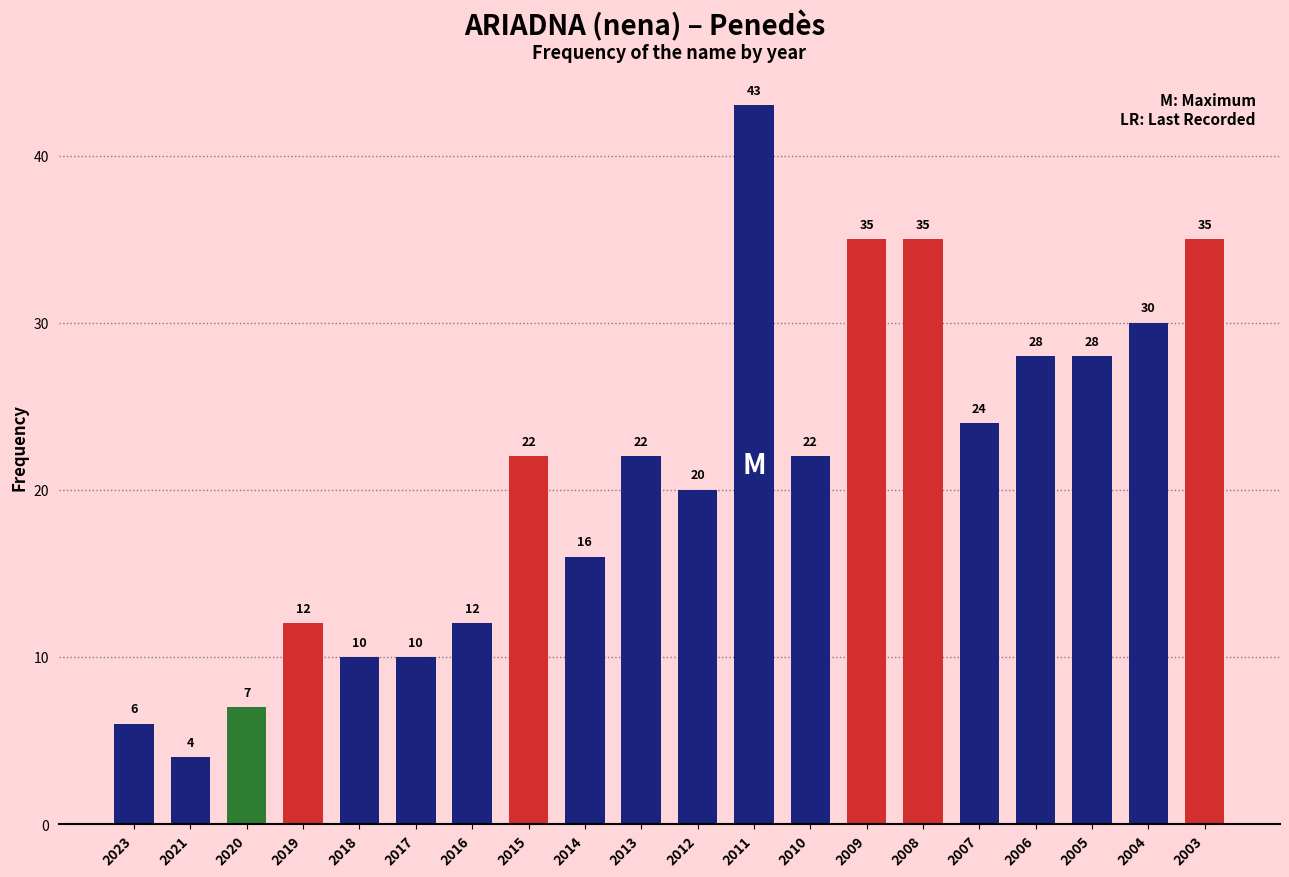

What is the approximate value at 2008?

35